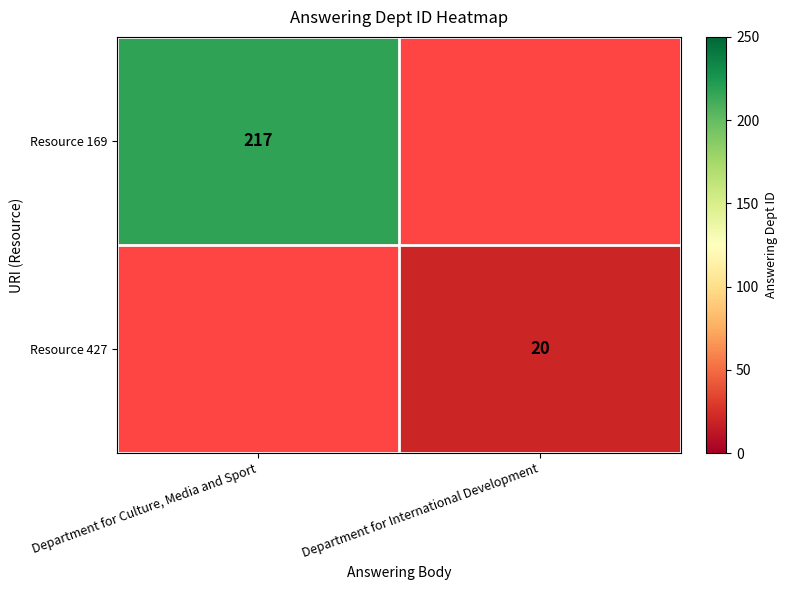

Which category has the highest value across all series?

Department for Culture, Media and Sport